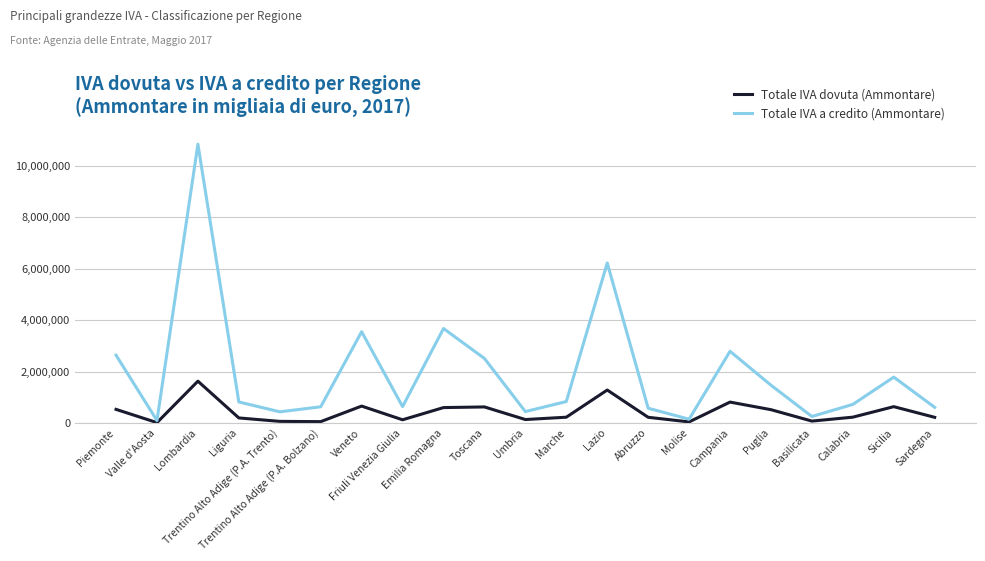

Is the value of Totale IVA a credito (Ammontare) at Molise greater than the value of Totale IVA dovuta (Ammontare) at Puglia?

No